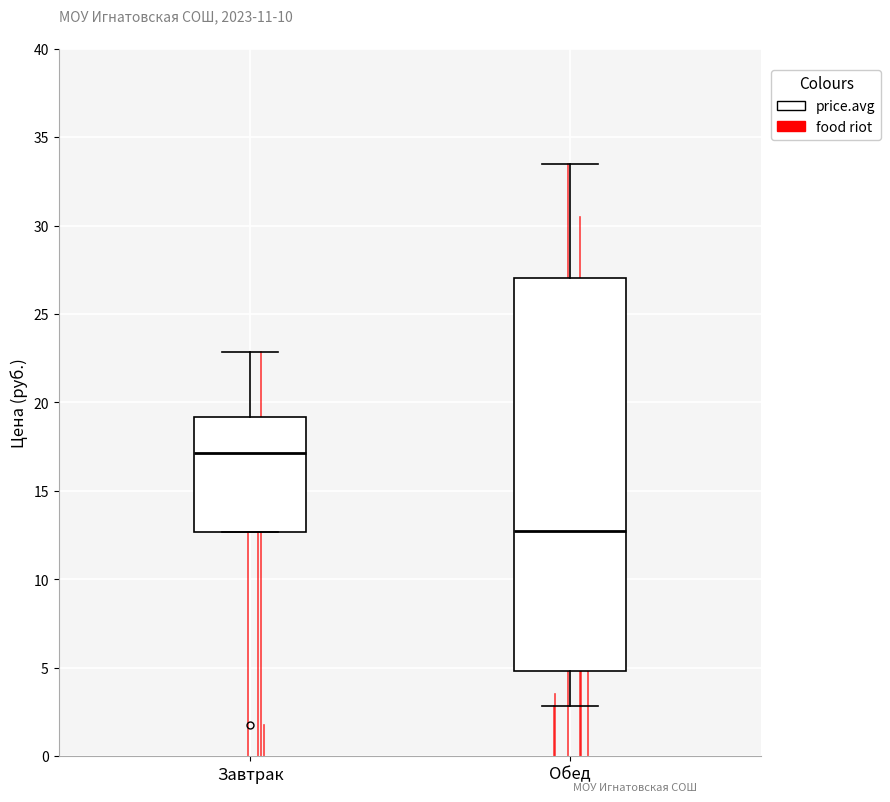

Reading left to right, transcribe this box plot: for each box, give where its median line is, the range the box spans, and where its two whiskers end, as read against the y-axis. The values are not printed on the chart, so give them approximately, as read against the axis.

Завтрак: median 17.0, box 12.5 to 19.0, whiskers 12.5 to 23.0
Обед: median 12.5, box 5.0 to 27.0, whiskers 3.0 to 33.5